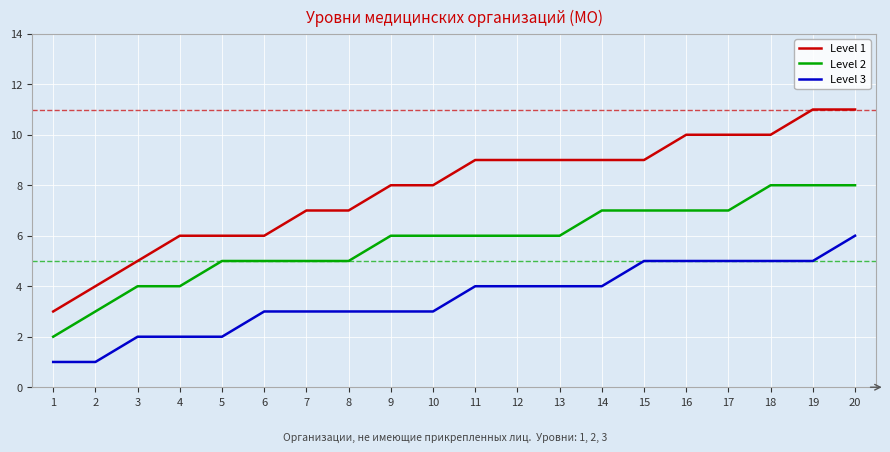

What is the difference between the highest and lowest values at 10?

5